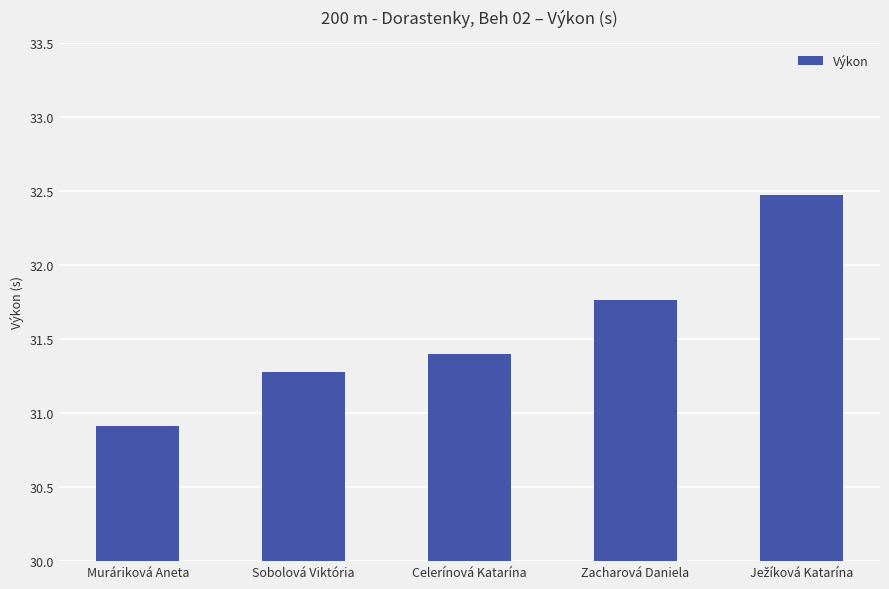

The value at Celerínová Katarína is 31.4. True or false?

True